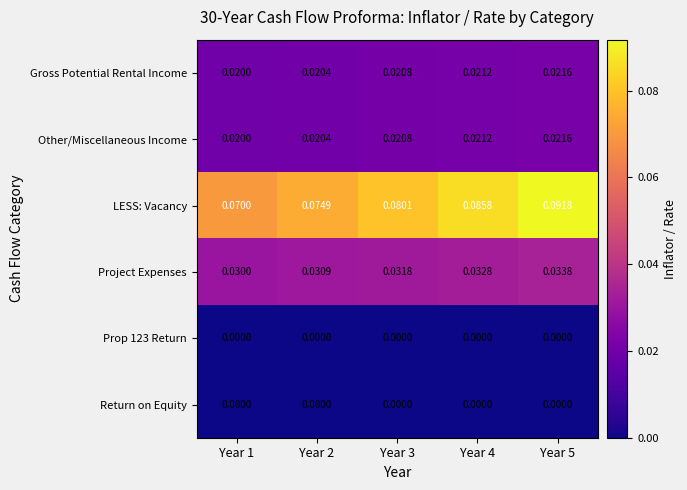

Which series has the largest total across all categories?

LESS: Vacancy